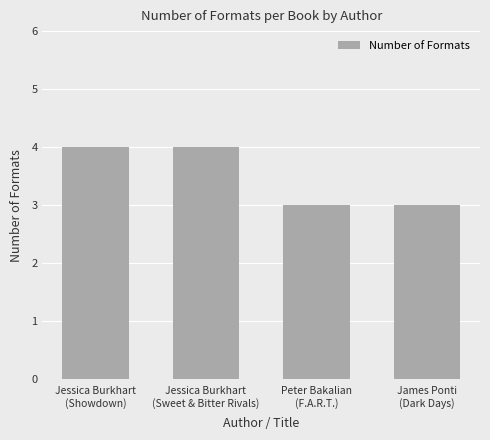

What is the sum of all values?

14